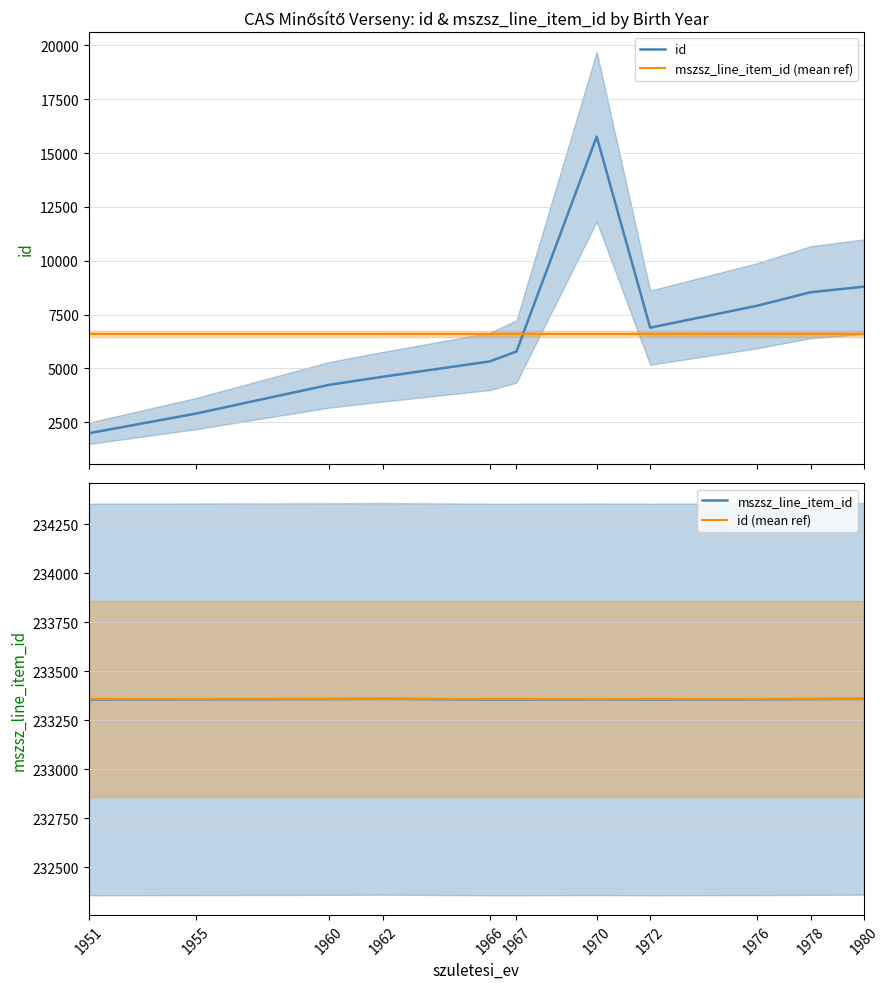

Which series has the largest range (max minus min)?

id